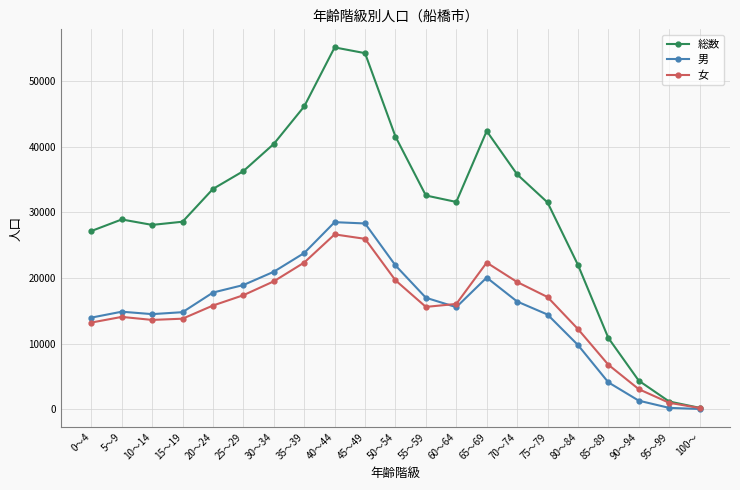

What is the greatest value displayed?

55126